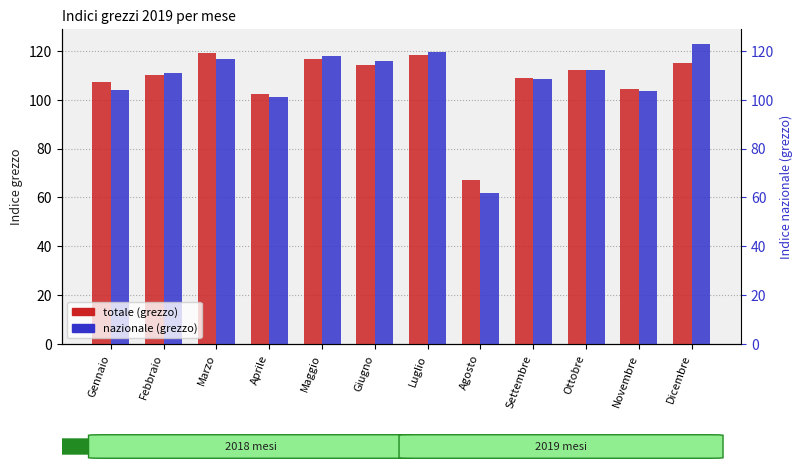

How many bars are there in each group?

2